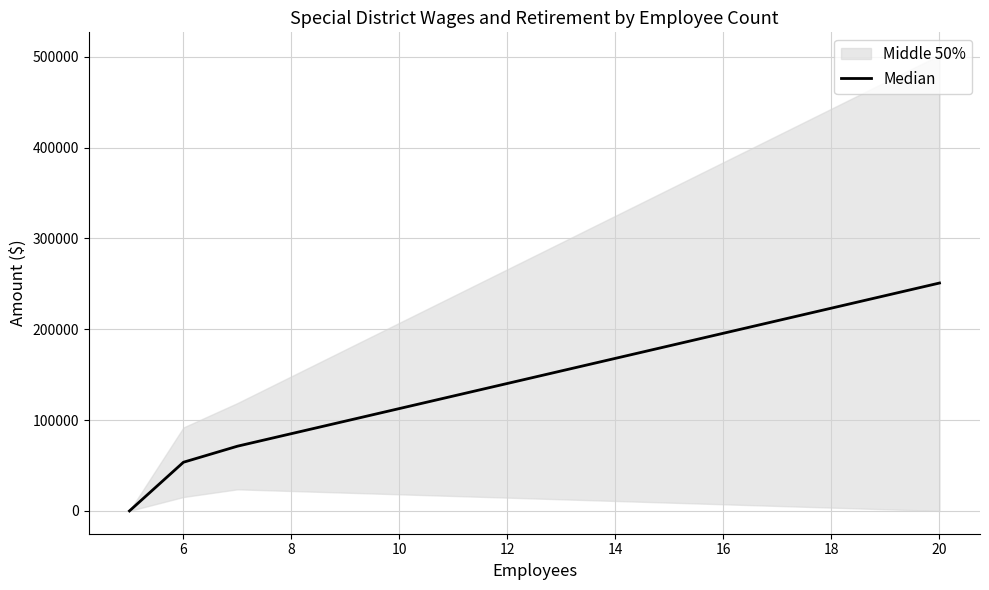

True or false: the data shows 134723.7 at 4.

False